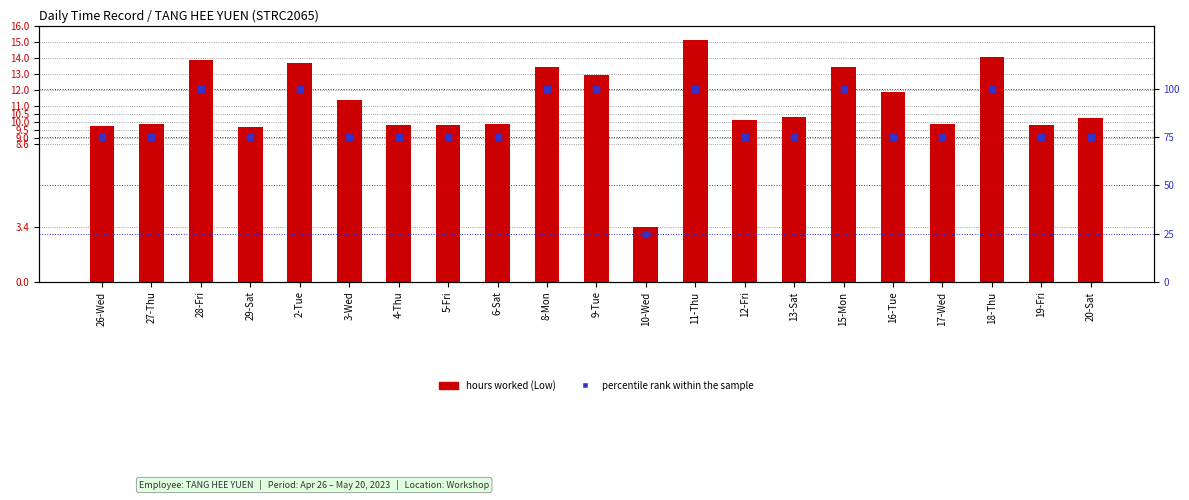

At how many categories does at least one series exceed 75?

7